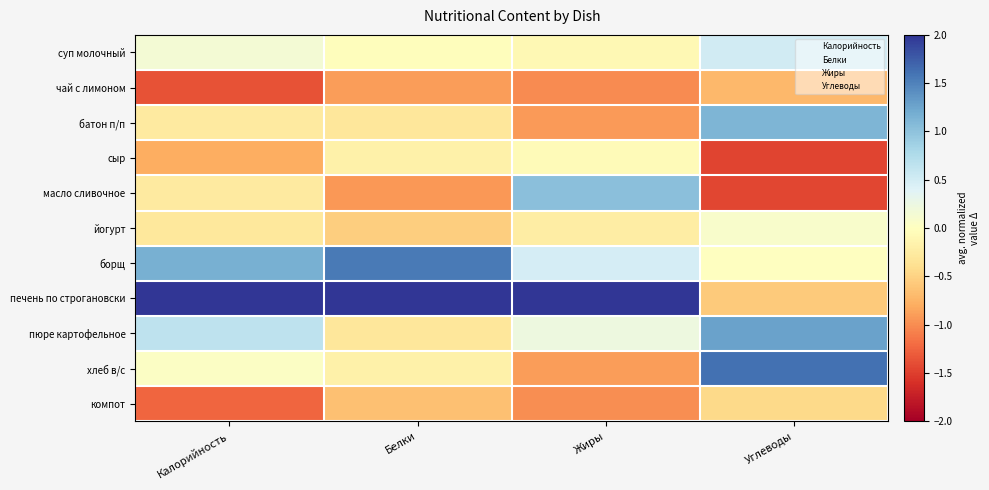

Reading right to left, list all the values displayed in this chart.

суп молочный: Углеводы=0.5	Жиры=-0.1	Белки=-0.0	Калорийность=0.1
чай с лимоном: Углеводы=-0.7	Жиры=-1.0	Белки=-0.9	Калорийность=-1.4
батон п/п: Углеводы=1.1	Жиры=-0.9	Белки=-0.3	Калорийность=-0.3
сыр: Углеводы=-1.5	Жиры=-0.1	Белки=-0.2	Калорийность=-0.8
масло сливочное: Углеводы=-1.4	Жиры=1.0	Белки=-0.9	Калорийность=-0.3
йогурт: Углеводы=0.1	Жиры=-0.2	Белки=-0.5	Калорийность=-0.3
борщ: Углеводы=0.0	Жиры=0.5	Белки=1.6	Калорийность=1.2
печень по строгановски: Углеводы=-0.6	Жиры=2.4	Белки=2.4	Калорийность=2.2
пюре картофельное: Углеводы=1.3	Жиры=0.2	Белки=-0.3	Калорийность=0.7
хлеб в/с: Углеводы=1.6	Жиры=-0.9	Белки=-0.2	Калорийность=0.0
компот: Углеводы=-0.4	Жиры=-1.0	Белки=-0.6	Калорийность=-1.2